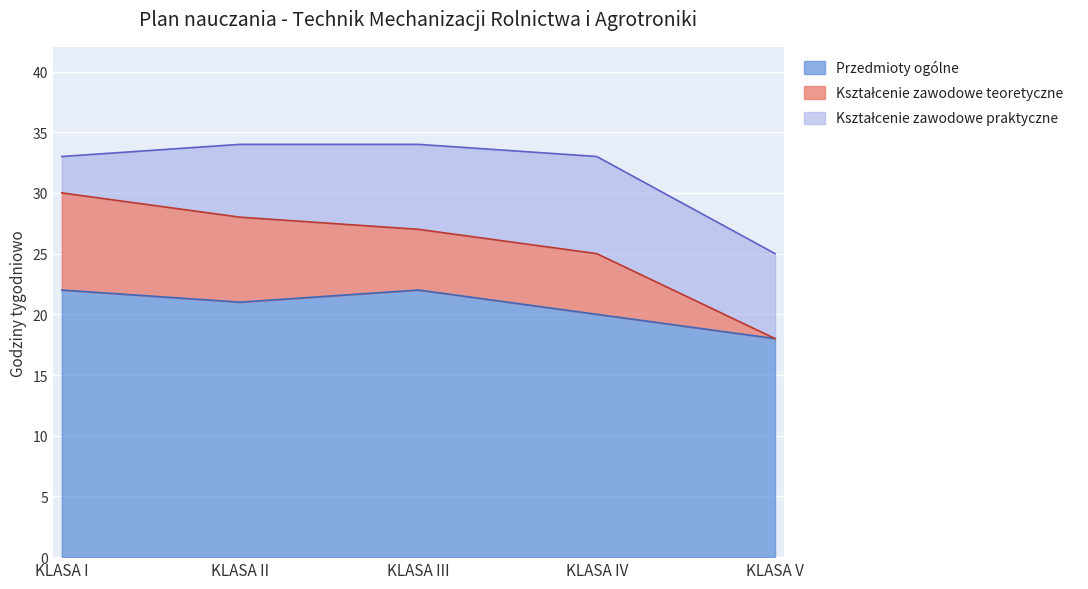

True or false: Przedmioty ogólne has a value of 22 at KLASA I.

True